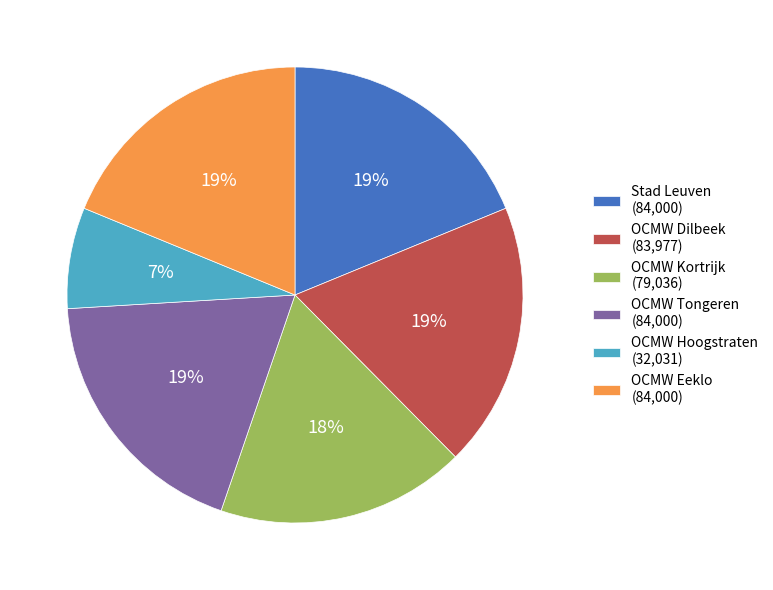

Count the number of slices in the pie.

6